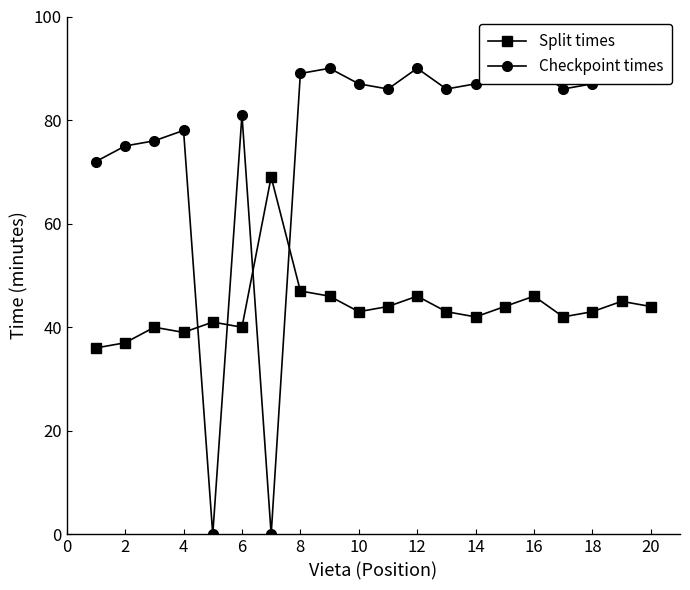

True or false: Split times has more than 1 interior local peaks.

True